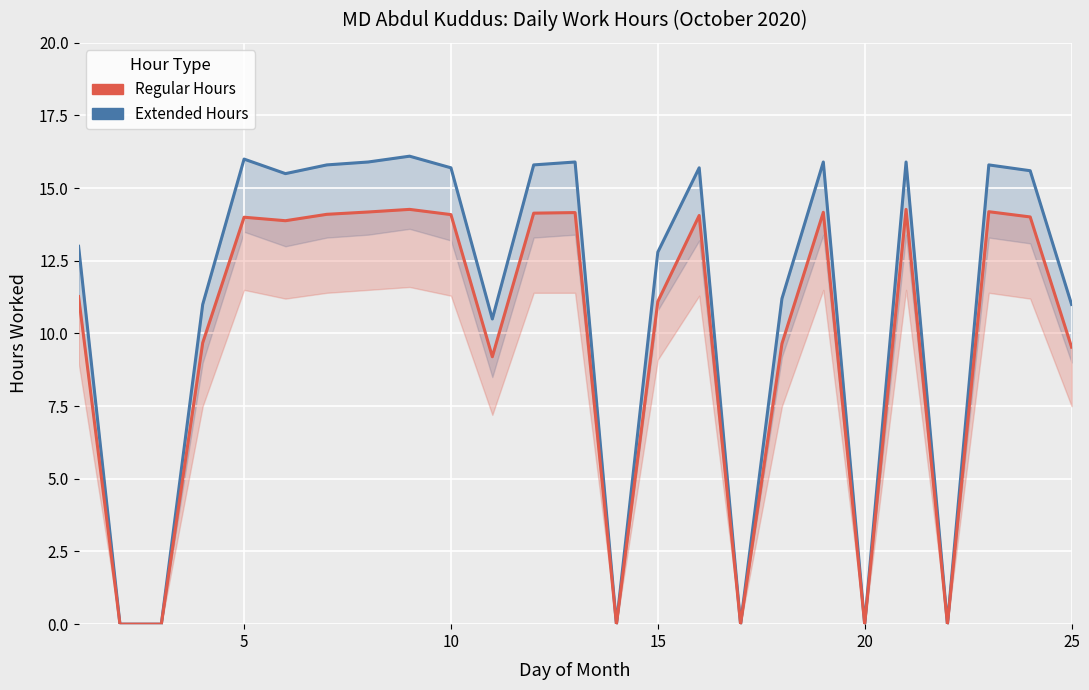

How many values in the Extended Hours series exceed 15?

13